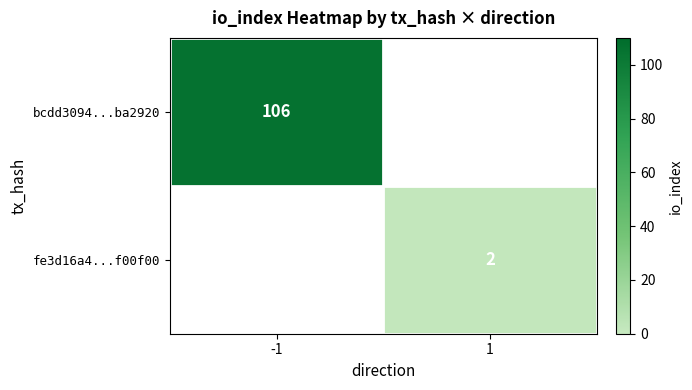

True or false: bcdd3094...ba2920 has a value of 106 at -1.

True